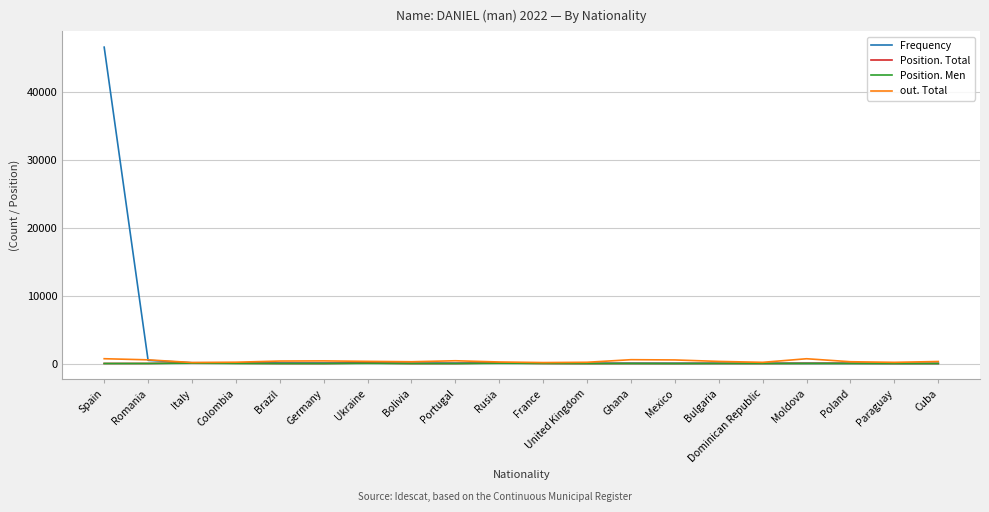

Does the chart have visible grid lines?

Yes